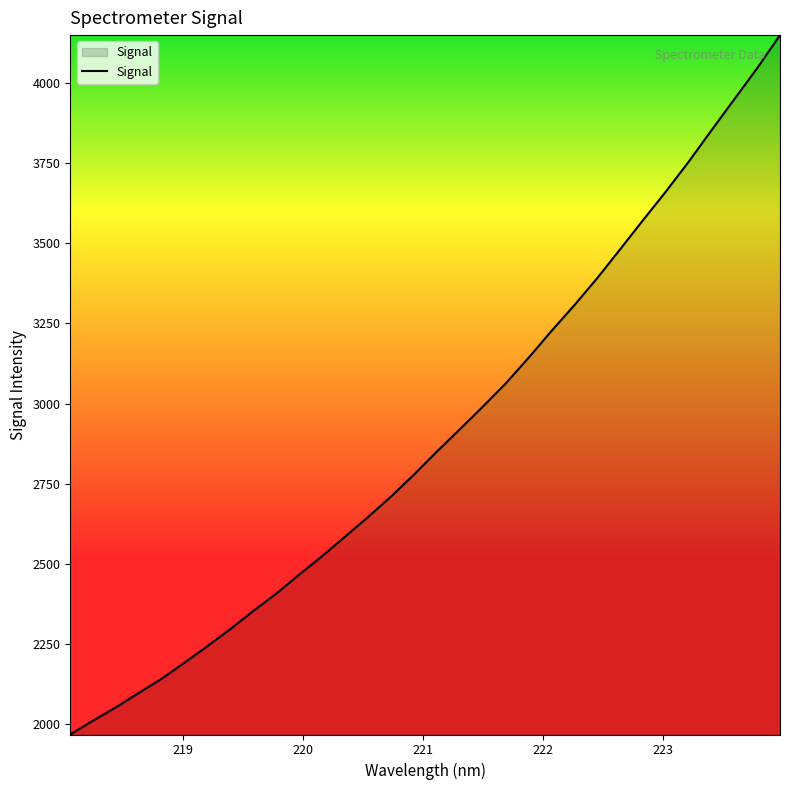

True or false: there are more than 0 points higher than both neighbors.

False